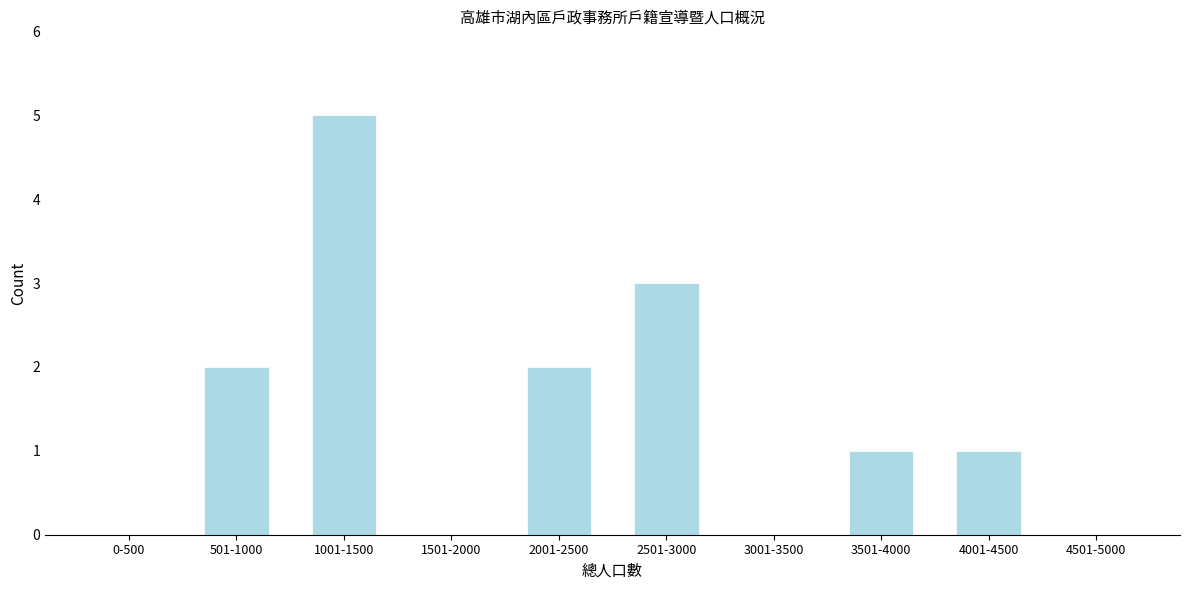

Reading left to right, what are all the values shown in this chart?

0-500=0	501-1000=2	1001-1500=5	1501-2000=0	2001-2500=2	2501-3000=3	3001-3500=0	3501-4000=1	4001-4500=1	4501-5000=0